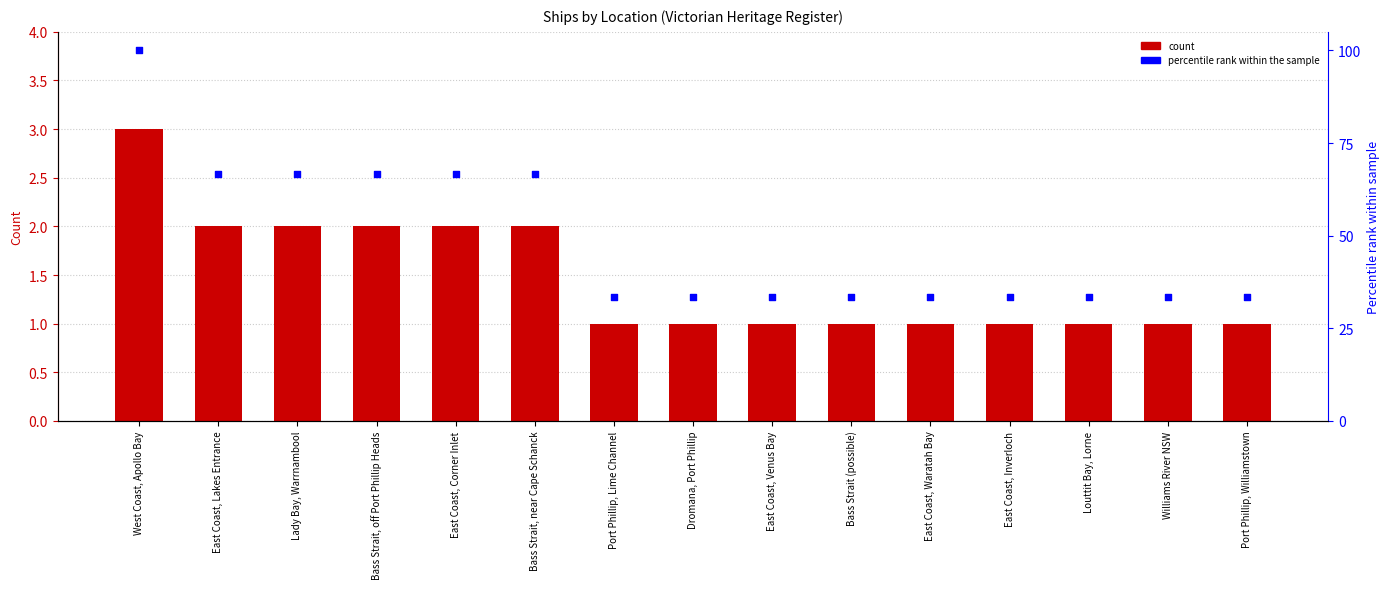

Which series has the largest total across all categories?

percentile rank within the sample